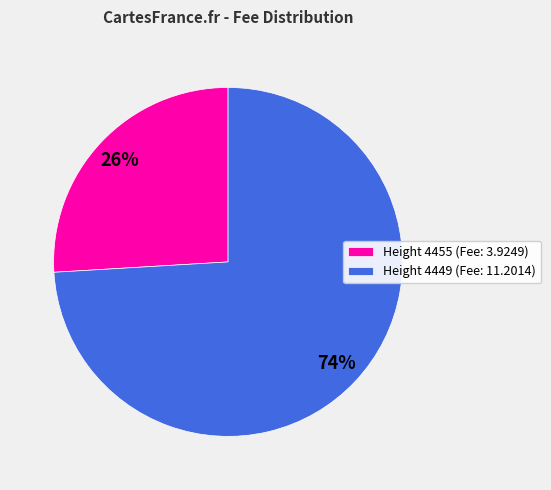

Does any single category account for the majority?

Yes